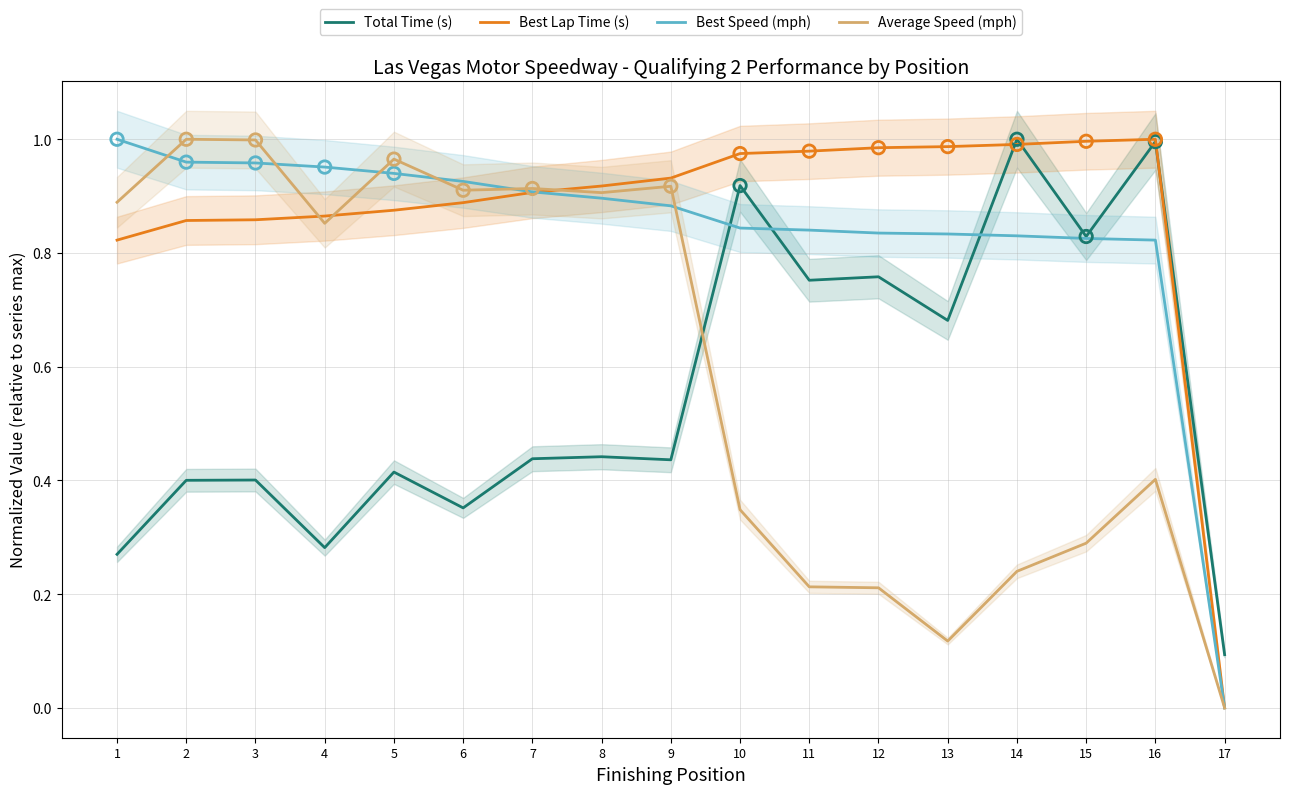

What is the total value across all series at 11?

2.8